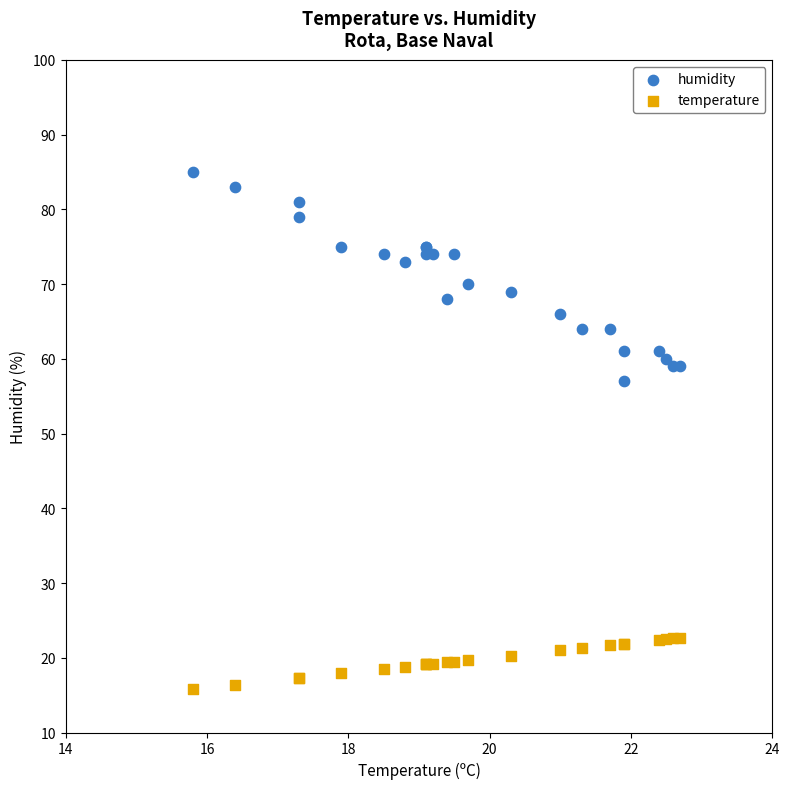

Which series reaches the minimum Y coordinate?

temperature